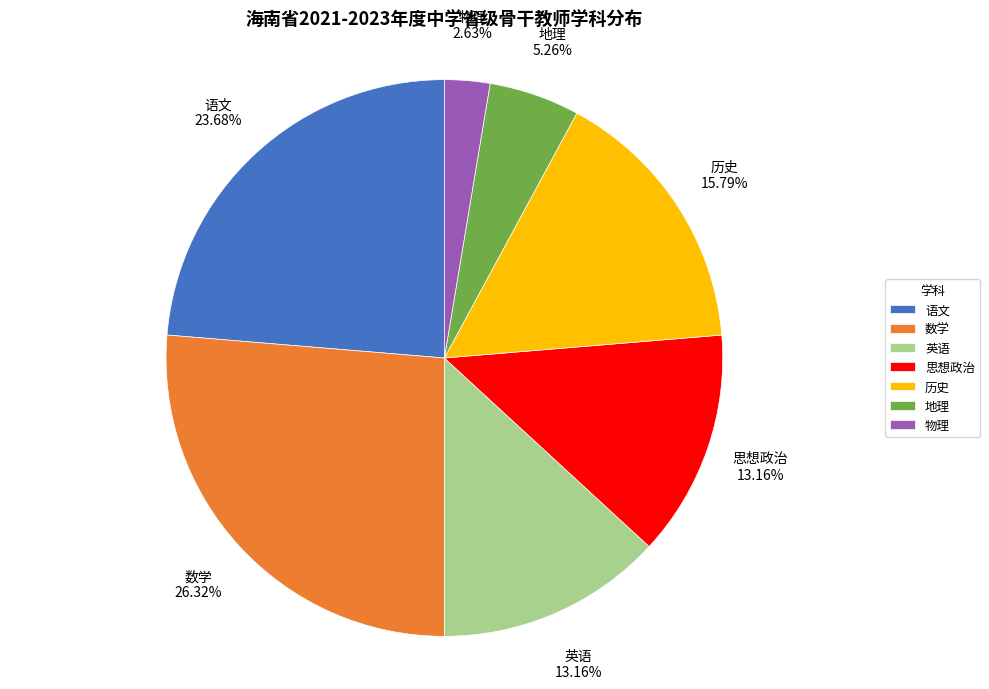

What portion of the pie excludes 物理?

97.4%